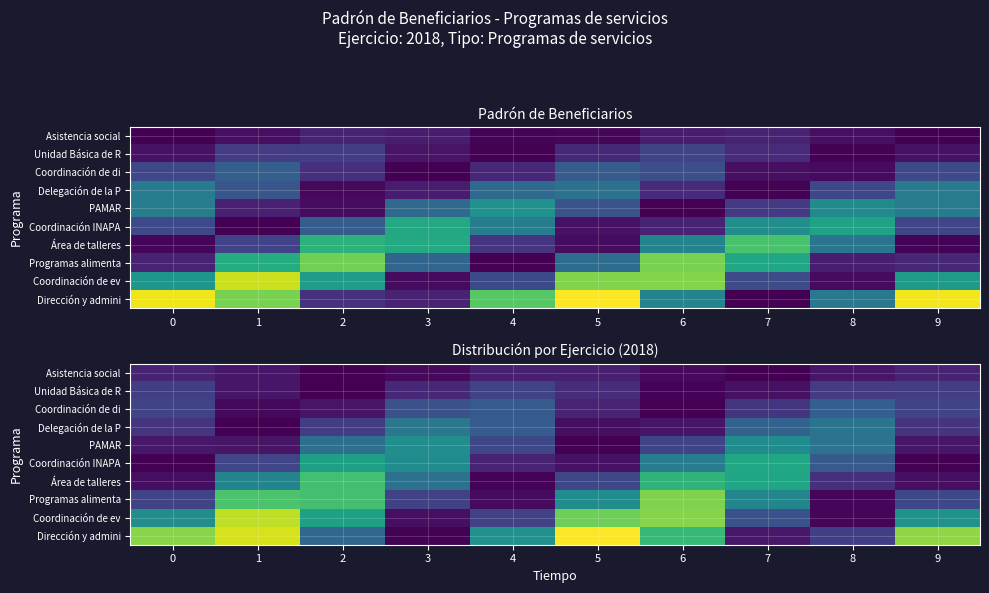

List the series in order of their peak value, highest first.

Dirección y admini, Coordinación de ev, Programas alimenta, Área de talleres, Coordinación INAPA, PAMAR, Delegación de la P, Coordinación de di, Unidad Básica de R, Asistencia social